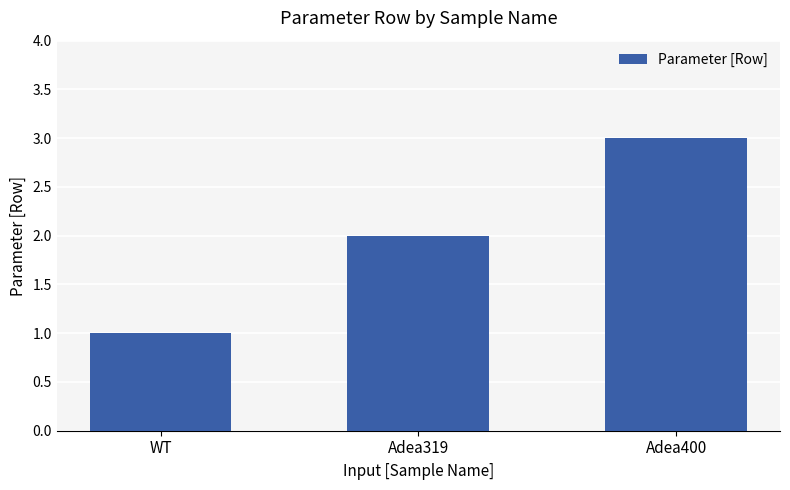

What position from the left is WT?

1